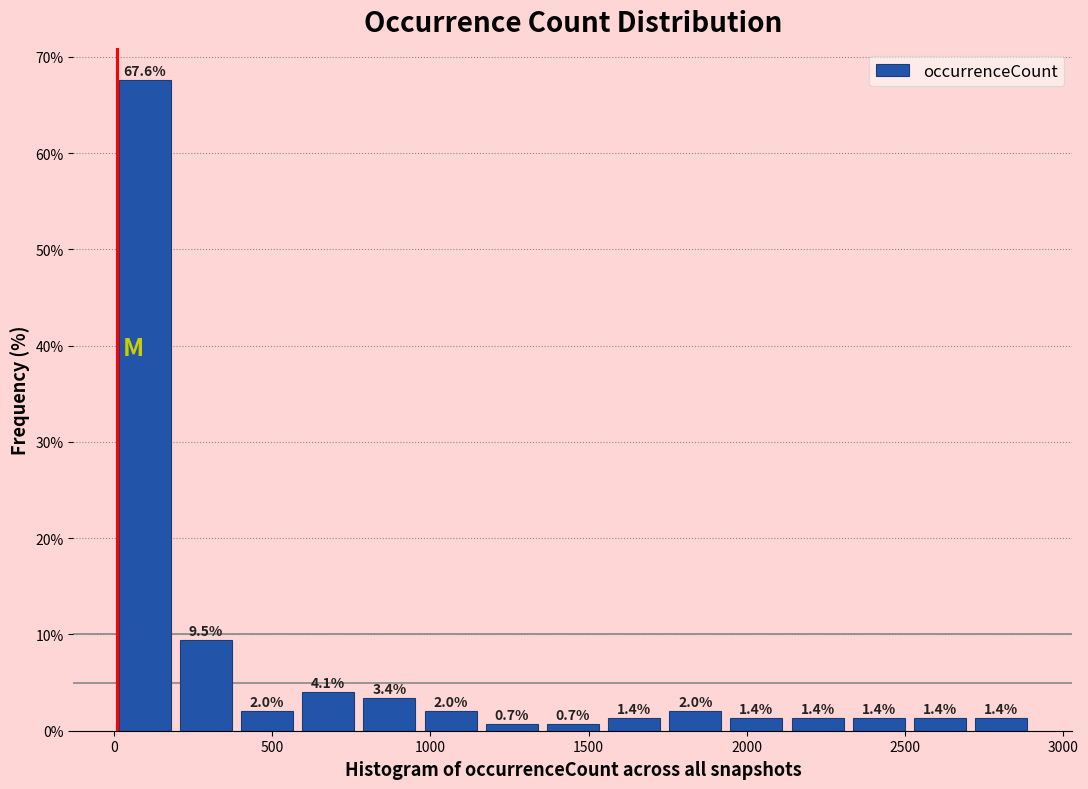

Around what value on the x-axis is the tallest bar? Give the approximate position of its centre, as read against the axis.

100